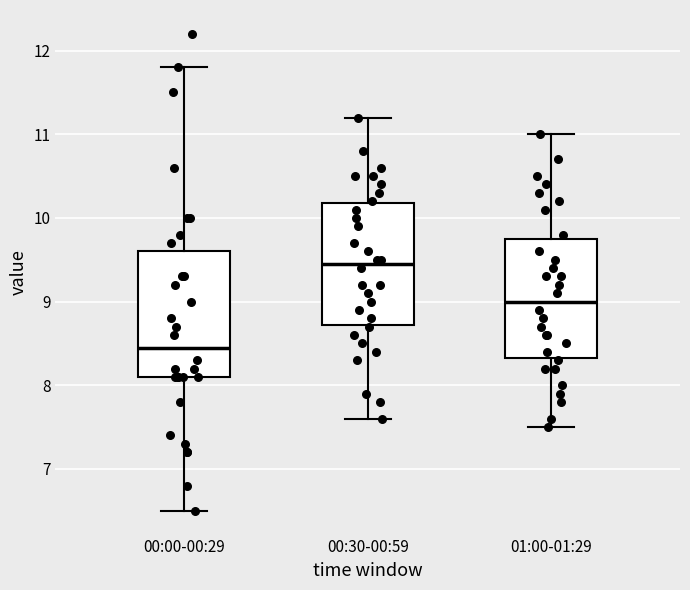

Where does the lower whisker of the box for 00:00-00:29 end on the y-axis? The values are not printed on the chart, so give them approximately, as read against the axis.

6.5